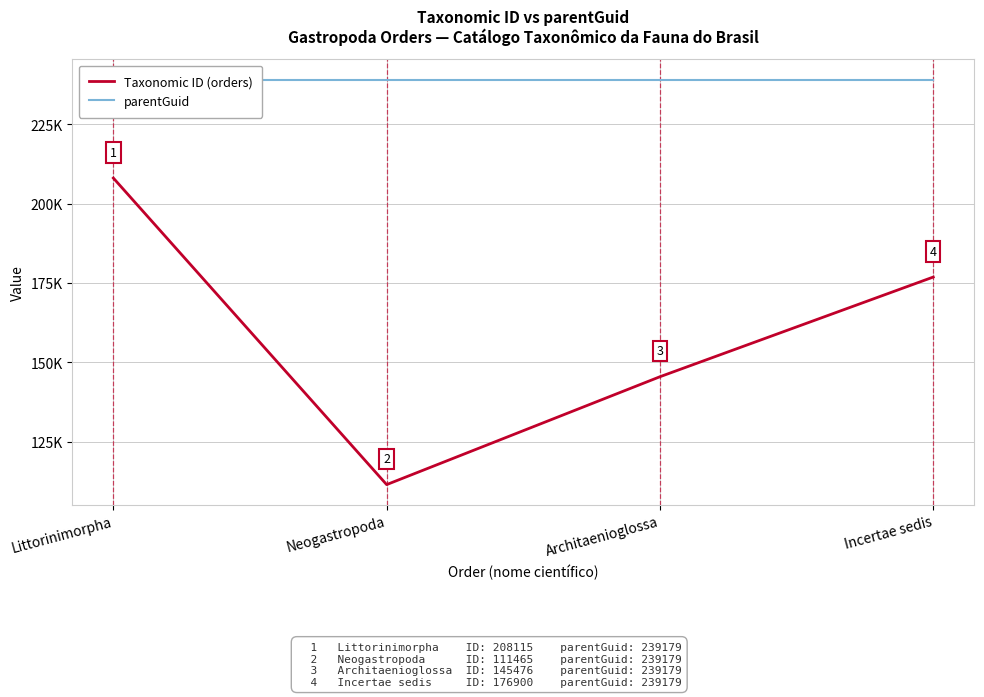

Which label corresponds to the largest value in the chart?

Littorinimorpha